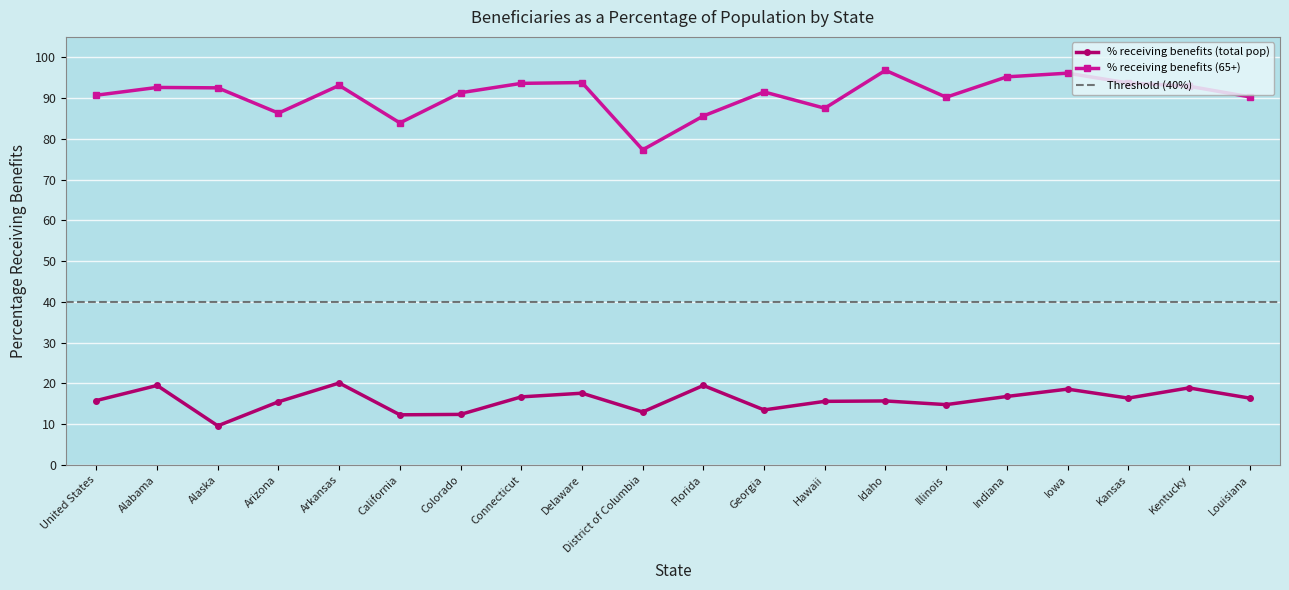

True or false: % receiving benefits (total pop) and % receiving benefits (65+) cross at least once.

False